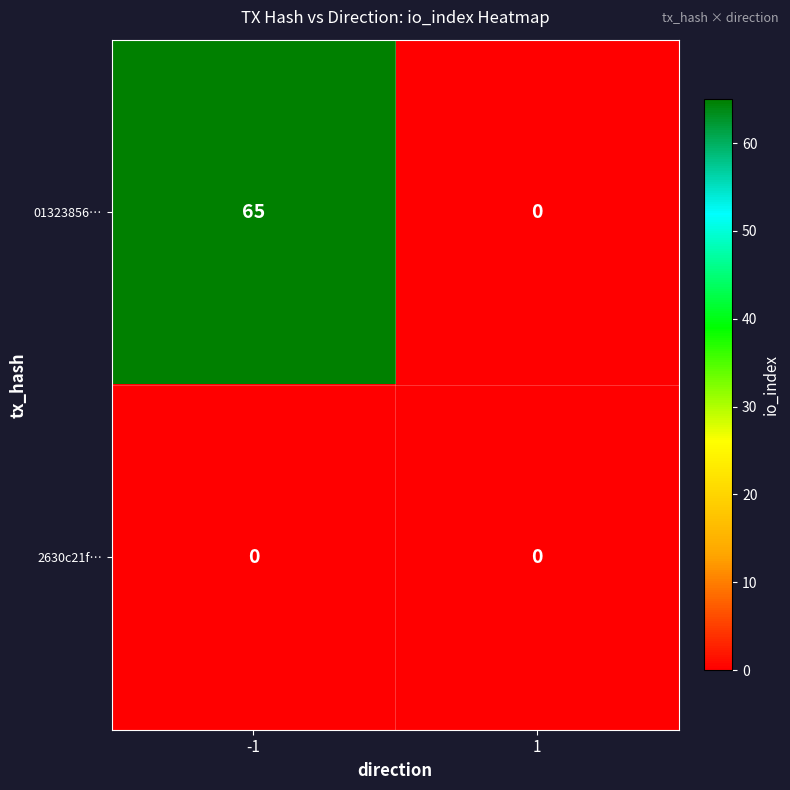

List the series in order of their peak value, lowest first.

2630c21f…, 01323856…